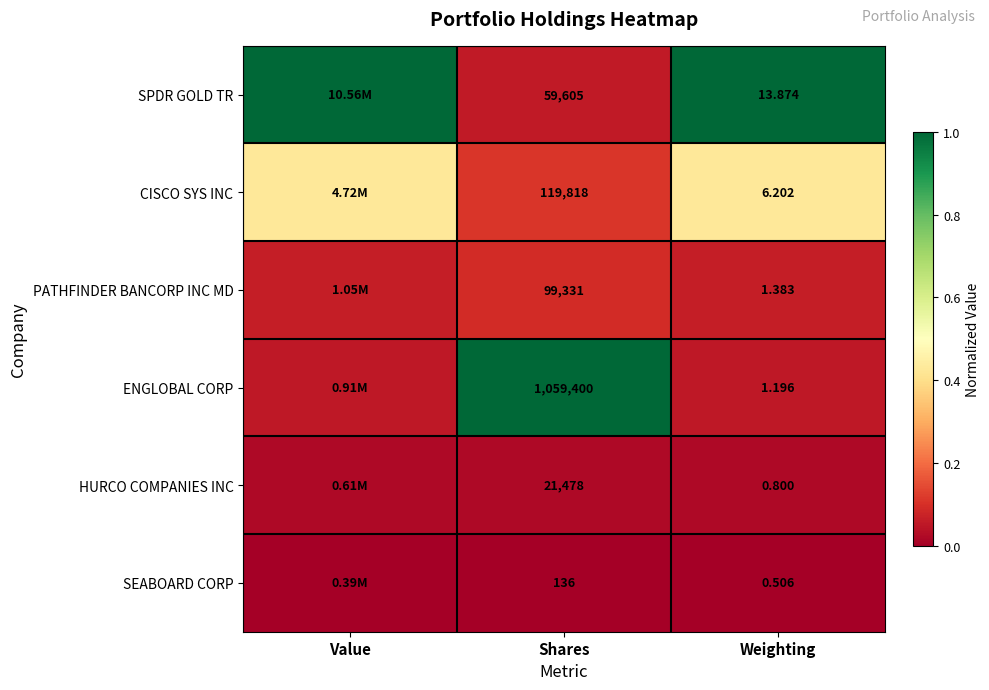

Is the value of SPDR GOLD TR at Weighting greater than the value of SEABOARD CORP at Weighting?

Yes